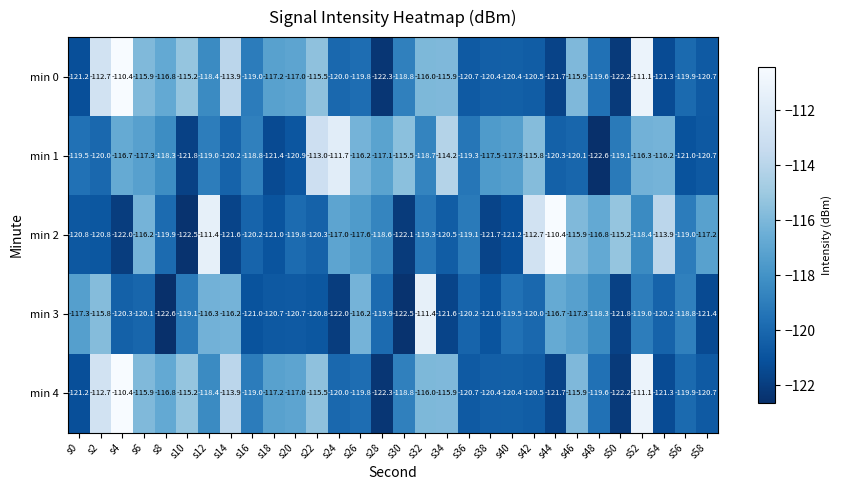

The min 1 series shows -117.5 at s38. True or false?

True